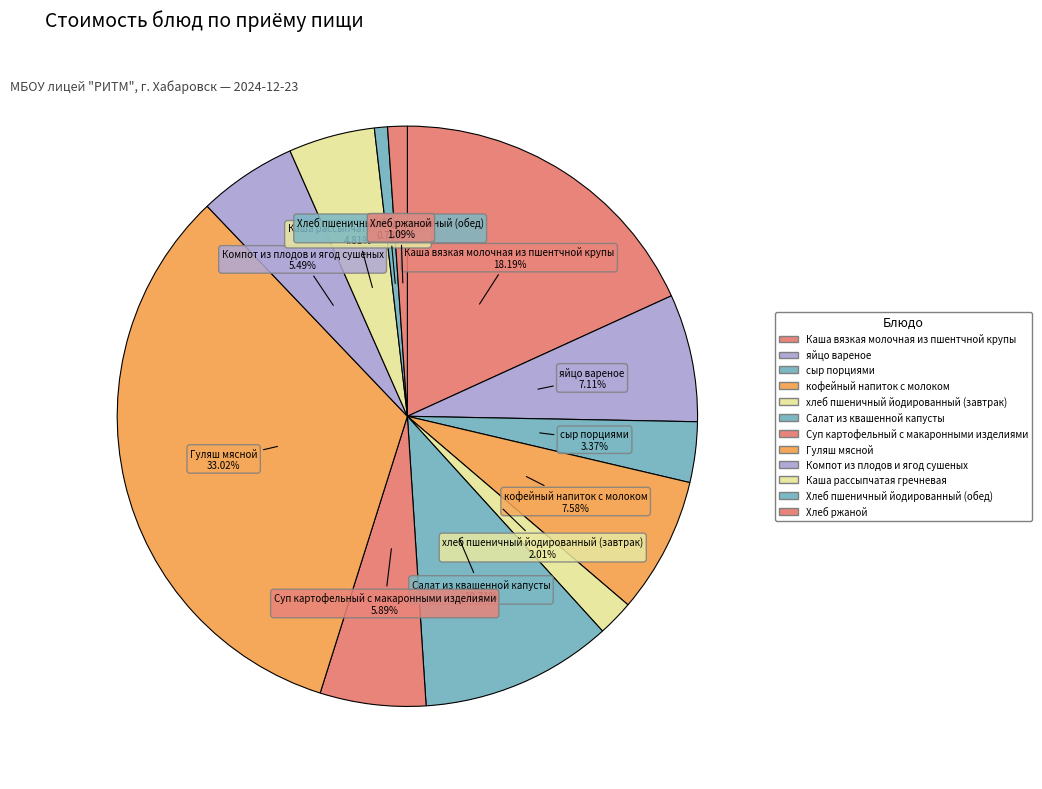

Is it true that сыр порциями is 3% of the pie?

True